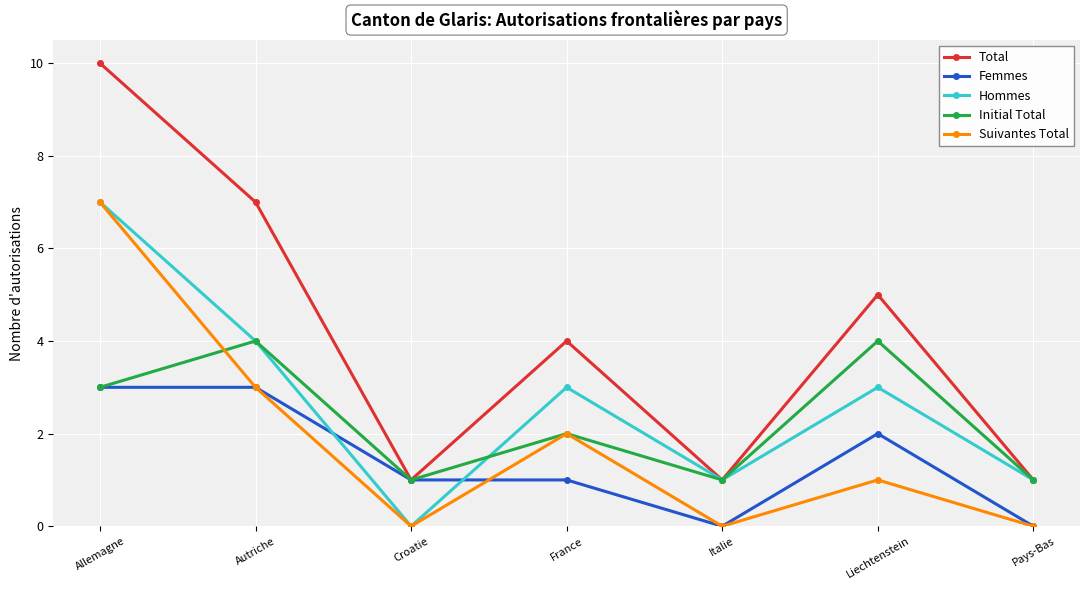

What is the difference between the maximum and second lowest values in the Initial Total series?

3